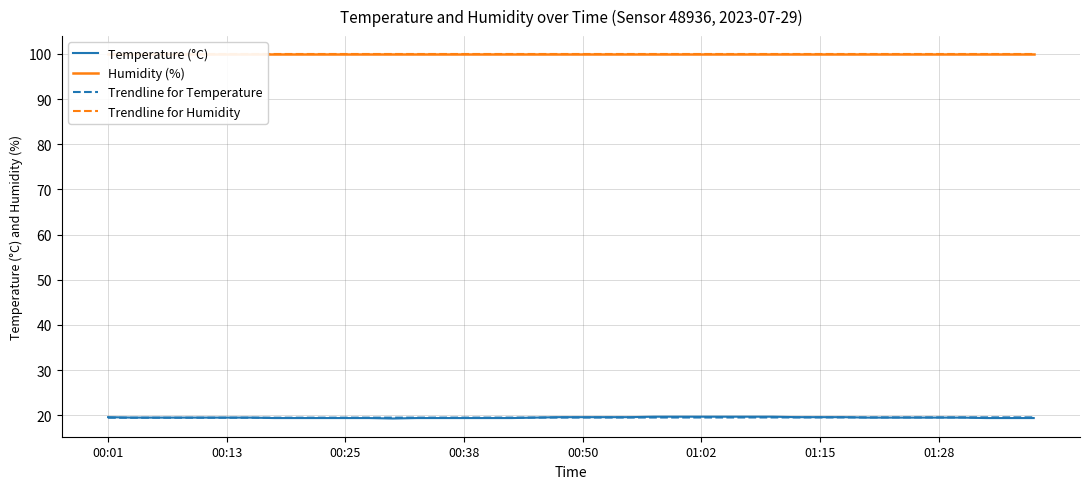

Which category has the highest value in the Humidity (%) series?

00:01